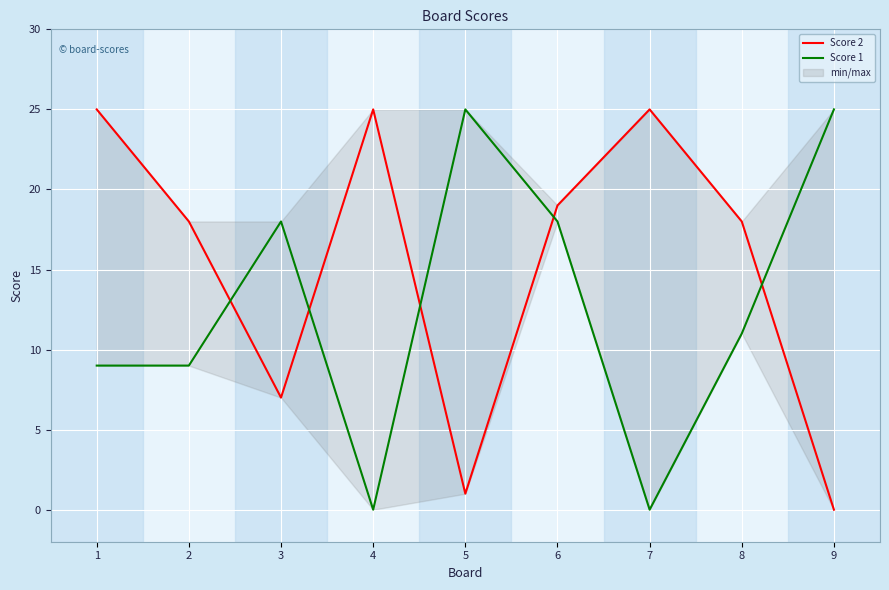

Where do Score 2 and Score 1 first cross each other?

2 and 3